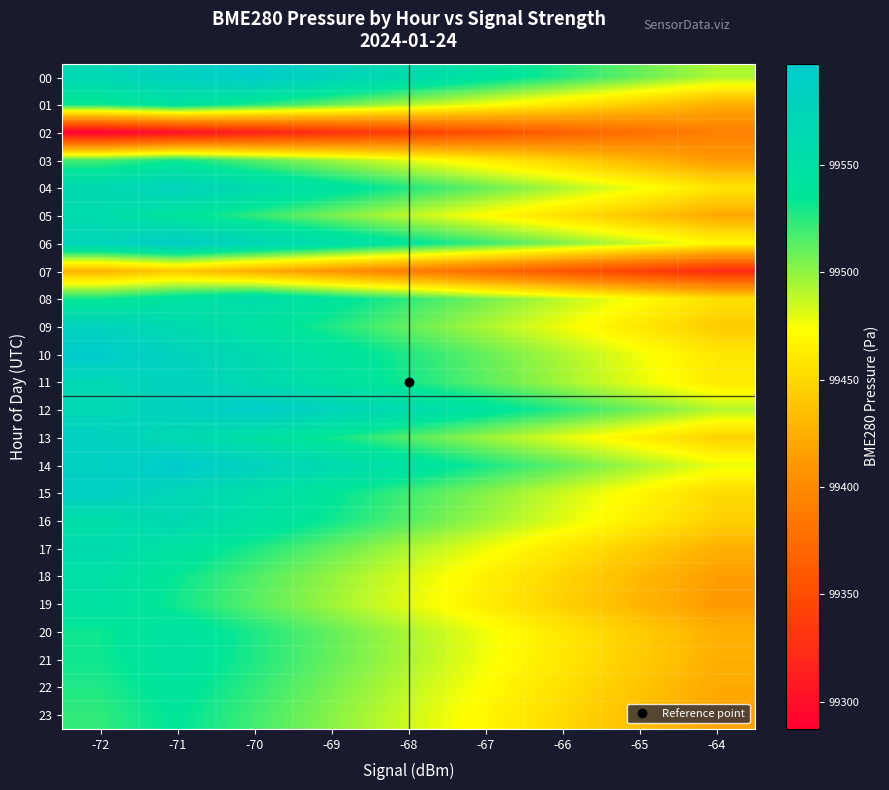

Reading left to right, transcribe all the data shown in this chart.

00: -72=99568.7	-71=99581.7	-70=99594.7	-69=99577.7	-68=99560.7	-67=99543.7	-66=99526.7	-65=99509.7	-64=99492.7
01: -72=99530.8	-71=99543.8	-70=99526.8	-69=99509.8	-68=99492.8	-67=99475.8	-66=99458.8	-65=99441.8	-64=99424.8
02: -72=99287.4	-71=99300.4	-70=99313.4	-69=99326.4	-68=99339.4	-67=99352.4	-66=99365.4	-65=99378.4	-64=99391.4
03: -72=99517.5	-71=99530.5	-70=99513.5	-69=99496.5	-68=99479.5	-67=99462.5	-66=99445.5	-65=99428.5	-64=99411.5
04: -72=99564.9	-71=99577.9	-70=99560.9	-69=99543.9	-68=99526.9	-67=99509.9	-66=99492.9	-65=99475.9	-64=99458.9
05: -72=99557.2	-71=99540.2	-70=99523.2	-69=99506.2	-68=99489.2	-67=99472.2	-66=99455.2	-65=99438.2	-64=99421.2
06: -72=99575.9	-71=99588.9	-70=99571.9	-69=99554.9	-68=99537.9	-67=99520.9	-66=99503.9	-65=99486.9	-64=99469.9
07: -72=99427.9	-71=99440.9	-70=99423.9	-69=99406.9	-68=99389.9	-67=99372.9	-66=99355.9	-65=99338.9	-64=99321.9
08: -72=99531.2	-71=99544.2	-70=99557.2	-69=99540.2	-68=99523.2	-67=99506.2	-66=99489.2	-65=99472.2	-64=99455.2
09: -72=99578.5	-71=99561.5	-70=99544.5	-69=99527.5	-68=99510.5	-67=99493.5	-66=99476.5	-65=99459.5	-64=99442.5
10: -72=99595.6	-71=99578.6	-70=99561.6	-69=99544.6	-68=99527.6	-67=99510.6	-66=99493.6	-65=99476.6	-64=99459.6
11: -72=99567.5	-71=99580.5	-70=99563.5	-69=99546.5	-68=99529.5	-67=99512.5	-66=99495.5	-65=99478.5	-64=99461.5
12: -72=99567.0	-71=99580.0	-70=99593.0	-69=99576.0	-68=99559.0	-67=99542.0	-66=99525.0	-65=99508.0	-64=99491.0
13: -72=99582.5	-71=99565.5	-70=99548.5	-69=99531.5	-68=99514.5	-67=99497.5	-66=99480.5	-65=99463.5	-64=99446.5
14: -72=99584.2	-71=99597.2	-70=99580.2	-69=99563.2	-68=99546.2	-67=99529.2	-66=99512.2	-65=99495.2	-64=99478.2
15: -72=99587.4	-71=99570.4	-70=99553.4	-69=99536.4	-68=99519.4	-67=99502.4	-66=99485.4	-65=99468.4	-64=99451.4
16: -72=99552.3	-71=99565.3	-70=99548.3	-69=99531.3	-68=99514.3	-67=99497.3	-66=99480.3	-65=99463.3	-64=99446.3
17: -72=99561.6	-71=99544.6	-70=99527.6	-69=99510.6	-68=99493.6	-67=99476.6	-66=99459.6	-65=99442.6	-64=99425.6
18: -72=99550.3	-71=99533.3	-70=99516.3	-69=99499.3	-68=99482.3	-67=99465.3	-66=99448.3	-65=99431.3	-64=99414.3
19: -72=99547.6	-71=99530.6	-70=99513.6	-69=99496.6	-68=99479.6	-67=99462.6	-66=99445.6	-65=99428.6	-64=99411.6
20: -72=99531.8	-71=99544.8	-70=99527.8	-69=99510.8	-68=99493.8	-67=99476.8	-66=99459.8	-65=99442.8	-64=99425.8
21: -72=99531.5	-71=99544.5	-70=99527.5	-69=99510.5	-68=99493.5	-67=99476.5	-66=99459.5	-65=99442.5	-64=99425.5
22: -72=99527.2	-71=99540.2	-70=99523.2	-69=99506.2	-68=99489.2	-67=99472.2	-66=99455.2	-65=99438.2	-64=99421.2
23: -72=99523.2	-71=99536.2	-70=99519.2	-69=99502.2	-68=99485.2	-67=99468.2	-66=99451.2	-65=99434.2	-64=99417.2